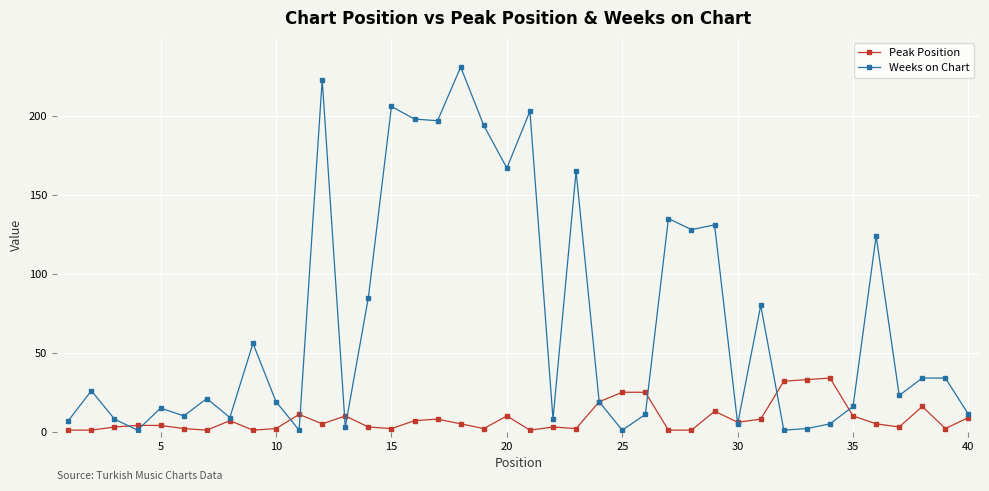

At how many categories does at least one series exceed 59?

15